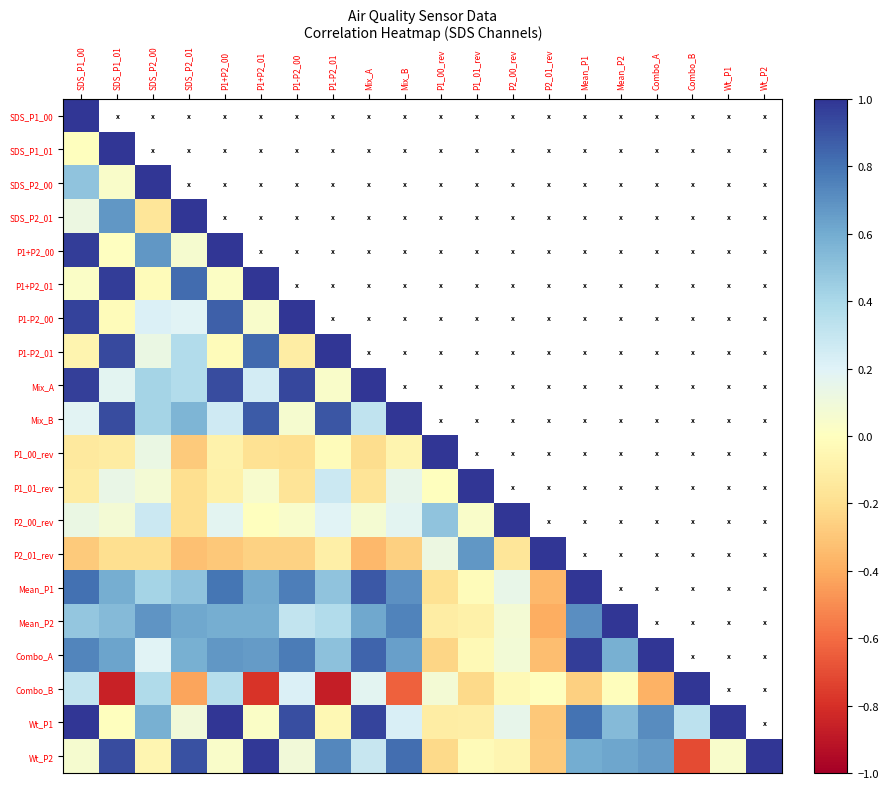

Reading left to right, transcribe all the data shown in this chart.

SDS_P1_00: SDS_P1_00=1.0	SDS_P1_01=-0.0	SDS_P2_00=0.5	SDS_P2_01=0.1	P1+P2_00=1.0	P1+P2_01=0.0	P1-P2_00=1.0	P1-P2_01=-0.1	Mix_A=1.0	Mix_B=0.2	P1_00_rev=-0.1	P1_01_rev=-0.1	P2_00_rev=0.1	P2_01_rev=-0.3	Mean_P1=0.8	Mean_P2=0.5	Combo_A=0.7	Combo_B=0.3	Wt_P1=1.0	Wt_P2=0.1
SDS_P1_01: SDS_P1_00=-0.0	SDS_P1_01=1.0	SDS_P2_00=0.0	SDS_P2_01=0.7	P1+P2_00=0.0	P1+P2_01=1.0	P1-P2_00=-0.0	P1-P2_01=0.9	Mix_A=0.2	Mix_B=0.9	P1_00_rev=-0.1	P1_01_rev=0.1	P2_00_rev=0.1	P2_01_rev=-0.2	Mean_P1=0.6	Mean_P2=0.5	Combo_A=0.6	Combo_B=-0.9	Wt_P1=-0.0	Wt_P2=0.9
SDS_P2_00: SDS_P1_00=0.5	SDS_P1_01=0.0	SDS_P2_00=1.0	SDS_P2_01=-0.2	P1+P2_00=0.7	P1+P2_01=-0.0	P1-P2_00=0.2	P1-P2_01=0.1	Mix_A=0.4	Mix_B=0.4	P1_00_rev=0.1	P1_01_rev=0.1	P2_00_rev=0.3	P2_01_rev=-0.2	Mean_P1=0.4	Mean_P2=0.7	Combo_A=0.2	Combo_B=0.4	Wt_P1=0.6	Wt_P2=-0.1
SDS_P2_01: SDS_P1_00=0.1	SDS_P1_01=0.7	SDS_P2_00=-0.2	SDS_P2_01=1.0	P1+P2_00=0.1	P1+P2_01=0.8	P1-P2_00=0.2	P1-P2_01=0.4	Mix_A=0.4	Mix_B=0.6	P1_00_rev=-0.3	P1_01_rev=-0.2	P2_00_rev=-0.2	P2_01_rev=-0.3	Mean_P1=0.5	Mean_P2=0.6	Combo_A=0.6	Combo_B=-0.4	Wt_P1=0.1	Wt_P2=0.9
P1+P2_00: SDS_P1_00=1.0	SDS_P1_01=0.0	SDS_P2_00=0.7	SDS_P2_01=0.1	P1+P2_00=1.0	P1+P2_01=0.0	P1-P2_00=0.9	P1-P2_01=-0.0	Mix_A=0.9	Mix_B=0.3	P1_00_rev=-0.1	P1_01_rev=-0.1	P2_00_rev=0.2	P2_01_rev=-0.3	Mean_P1=0.8	Mean_P2=0.6	Combo_A=0.7	Combo_B=0.4	Wt_P1=1.0	Wt_P2=0.0
P1+P2_01: SDS_P1_00=0.0	SDS_P1_01=1.0	SDS_P2_00=-0.0	SDS_P2_01=0.8	P1+P2_00=0.0	P1+P2_01=1.0	P1-P2_00=0.0	P1-P2_01=0.8	Mix_A=0.2	Mix_B=0.9	P1_00_rev=-0.2	P1_01_rev=0.0	P2_00_rev=-0.0	P2_01_rev=-0.3	Mean_P1=0.6	Mean_P2=0.6	Combo_A=0.7	Combo_B=-0.8	Wt_P1=0.0	Wt_P2=1.0
P1-P2_00: SDS_P1_00=1.0	SDS_P1_01=-0.0	SDS_P2_00=0.2	SDS_P2_01=0.2	P1+P2_00=0.9	P1+P2_01=0.0	P1-P2_00=1.0	P1-P2_01=-0.1	Mix_A=0.9	Mix_B=0.1	P1_00_rev=-0.2	P1_01_rev=-0.2	P2_00_rev=0.0	P2_01_rev=-0.3	Mean_P1=0.8	Mean_P2=0.3	Combo_A=0.8	Combo_B=0.2	Wt_P1=0.9	Wt_P2=0.1
P1-P2_01: SDS_P1_00=-0.1	SDS_P1_01=0.9	SDS_P2_00=0.1	SDS_P2_01=0.4	P1+P2_00=-0.0	P1+P2_01=0.8	P1-P2_00=-0.1	P1-P2_01=1.0	Mix_A=0.0	Mix_B=0.9	P1_00_rev=-0.0	P1_01_rev=0.3	P2_00_rev=0.2	P2_01_rev=-0.1	Mean_P1=0.5	Mean_P2=0.4	Combo_A=0.5	Combo_B=-0.9	Wt_P1=-0.0	Wt_P2=0.7
Mix_A: SDS_P1_00=1.0	SDS_P1_01=0.2	SDS_P2_00=0.4	SDS_P2_01=0.4	P1+P2_00=0.9	P1+P2_01=0.2	P1-P2_00=0.9	P1-P2_01=0.0	Mix_A=1.0	Mix_B=0.3	P1_00_rev=-0.2	P1_01_rev=-0.2	P2_00_rev=0.1	P2_01_rev=-0.4	Mean_P1=0.9	Mean_P2=0.6	Combo_A=0.8	Combo_B=0.2	Wt_P1=1.0	Wt_P2=0.3
Mix_B: SDS_P1_00=0.2	SDS_P1_01=0.9	SDS_P2_00=0.4	SDS_P2_01=0.6	P1+P2_00=0.3	P1+P2_01=0.9	P1-P2_00=0.1	P1-P2_01=0.9	Mix_A=0.3	Mix_B=1.0	P1_00_rev=-0.1	P1_01_rev=0.2	P2_00_rev=0.2	P2_01_rev=-0.3	Mean_P1=0.7	Mean_P2=0.7	Combo_A=0.6	Combo_B=-0.6	Wt_P1=0.2	Wt_P2=0.8
P1_00_rev: SDS_P1_00=-0.1	SDS_P1_01=-0.1	SDS_P2_00=0.1	SDS_P2_01=-0.3	P1+P2_00=-0.1	P1+P2_01=-0.2	P1-P2_00=-0.2	P1-P2_01=-0.0	Mix_A=-0.2	Mix_B=-0.1	P1_00_rev=1.0	P1_01_rev=-0.0	P2_00_rev=0.5	P2_01_rev=0.1	Mean_P1=-0.2	Mean_P2=-0.1	Combo_A=-0.2	Combo_B=0.1	Wt_P1=-0.1	Wt_P2=-0.2
P1_01_rev: SDS_P1_00=-0.1	SDS_P1_01=0.1	SDS_P2_00=0.1	SDS_P2_01=-0.2	P1+P2_00=-0.1	P1+P2_01=0.0	P1-P2_00=-0.2	P1-P2_01=0.3	Mix_A=-0.2	Mix_B=0.2	P1_00_rev=-0.0	P1_01_rev=1.0	P2_00_rev=0.0	P2_01_rev=0.7	Mean_P1=-0.0	Mean_P2=-0.1	Combo_A=-0.0	Combo_B=-0.2	Wt_P1=-0.1	Wt_P2=-0.0
P2_00_rev: SDS_P1_00=0.1	SDS_P1_01=0.1	SDS_P2_00=0.3	SDS_P2_01=-0.2	P1+P2_00=0.2	P1+P2_01=-0.0	P1-P2_00=0.0	P1-P2_01=0.2	Mix_A=0.1	Mix_B=0.2	P1_00_rev=0.5	P1_01_rev=0.0	P2_00_rev=1.0	P2_01_rev=-0.2	Mean_P1=0.1	Mean_P2=0.1	Combo_A=0.1	Combo_B=-0.0	Wt_P1=0.2	Wt_P2=-0.1
P2_01_rev: SDS_P1_00=-0.3	SDS_P1_01=-0.2	SDS_P2_00=-0.2	SDS_P2_01=-0.3	P1+P2_00=-0.3	P1+P2_01=-0.3	P1-P2_00=-0.3	P1-P2_01=-0.1	Mix_A=-0.4	Mix_B=-0.3	P1_00_rev=0.1	P1_01_rev=0.7	P2_00_rev=-0.2	P2_01_rev=1.0	Mean_P1=-0.4	Mean_P2=-0.4	Combo_A=-0.3	Combo_B=-0.0	Wt_P1=-0.3	Wt_P2=-0.3
Mean_P1: SDS_P1_00=0.8	SDS_P1_01=0.6	SDS_P2_00=0.4	SDS_P2_01=0.5	P1+P2_00=0.8	P1+P2_01=0.6	P1-P2_00=0.8	P1-P2_01=0.5	Mix_A=0.9	Mix_B=0.7	P1_00_rev=-0.2	P1_01_rev=-0.0	P2_00_rev=0.1	P2_01_rev=-0.4	Mean_P1=1.0	Mean_P2=0.7	Combo_A=1.0	Combo_B=-0.3	Wt_P1=0.8	Wt_P2=0.6
Mean_P2: SDS_P1_00=0.5	SDS_P1_01=0.5	SDS_P2_00=0.7	SDS_P2_01=0.6	P1+P2_00=0.6	P1+P2_01=0.6	P1-P2_00=0.3	P1-P2_01=0.4	Mix_A=0.6	Mix_B=0.7	P1_00_rev=-0.1	P1_01_rev=-0.1	P2_00_rev=0.1	P2_01_rev=-0.4	Mean_P1=0.7	Mean_P2=1.0	Combo_A=0.6	Combo_B=-0.0	Wt_P1=0.5	Wt_P2=0.6
Combo_A: SDS_P1_00=0.7	SDS_P1_01=0.6	SDS_P2_00=0.2	SDS_P2_01=0.6	P1+P2_00=0.7	P1+P2_01=0.7	P1-P2_00=0.8	P1-P2_01=0.5	Mix_A=0.8	Mix_B=0.6	P1_00_rev=-0.2	P1_01_rev=-0.0	P2_00_rev=0.1	P2_01_rev=-0.3	Mean_P1=1.0	Mean_P2=0.6	Combo_A=1.0	Combo_B=-0.4	Wt_P1=0.7	Wt_P2=0.7
Combo_B: SDS_P1_00=0.3	SDS_P1_01=-0.9	SDS_P2_00=0.4	SDS_P2_01=-0.4	P1+P2_00=0.4	P1+P2_01=-0.8	P1-P2_00=0.2	P1-P2_01=-0.9	Mix_A=0.2	Mix_B=-0.6	P1_00_rev=0.1	P1_01_rev=-0.2	P2_00_rev=-0.0	P2_01_rev=-0.0	Mean_P1=-0.3	Mean_P2=-0.0	Combo_A=-0.4	Combo_B=1.0	Wt_P1=0.3	Wt_P2=-0.7
Wt_P1: SDS_P1_00=1.0	SDS_P1_01=-0.0	SDS_P2_00=0.6	SDS_P2_01=0.1	P1+P2_00=1.0	P1+P2_01=0.0	P1-P2_00=0.9	P1-P2_01=-0.0	Mix_A=1.0	Mix_B=0.2	P1_00_rev=-0.1	P1_01_rev=-0.1	P2_00_rev=0.2	P2_01_rev=-0.3	Mean_P1=0.8	Mean_P2=0.5	Combo_A=0.7	Combo_B=0.3	Wt_P1=1.0	Wt_P2=0.0
Wt_P2: SDS_P1_00=0.1	SDS_P1_01=0.9	SDS_P2_00=-0.1	SDS_P2_01=0.9	P1+P2_00=0.0	P1+P2_01=1.0	P1-P2_00=0.1	P1-P2_01=0.7	Mix_A=0.3	Mix_B=0.8	P1_00_rev=-0.2	P1_01_rev=-0.0	P2_00_rev=-0.1	P2_01_rev=-0.3	Mean_P1=0.6	Mean_P2=0.6	Combo_A=0.7	Combo_B=-0.7	Wt_P1=0.0	Wt_P2=1.0